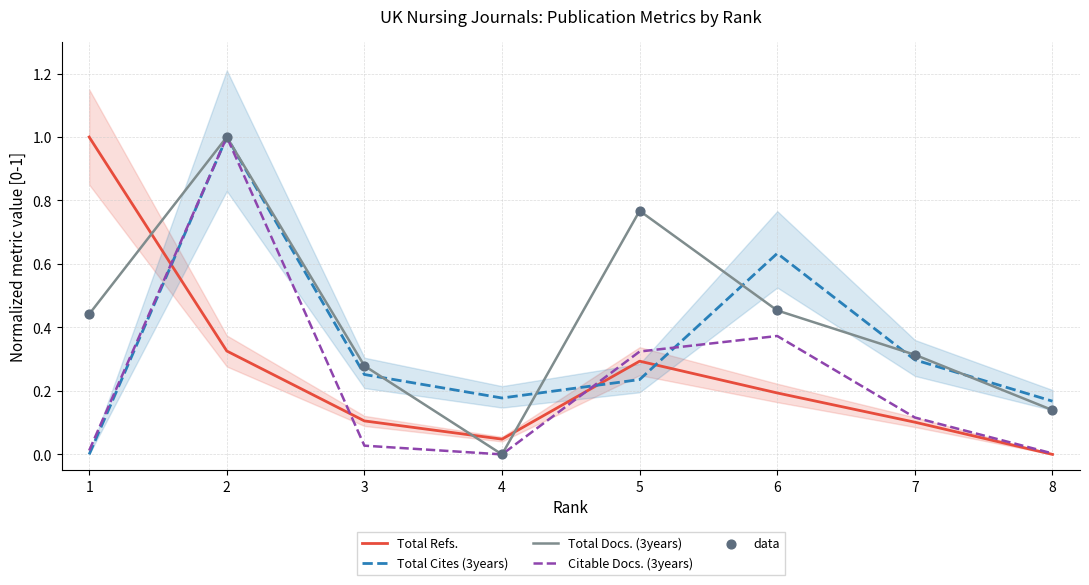

What is the total value across all series at 6?

2.1